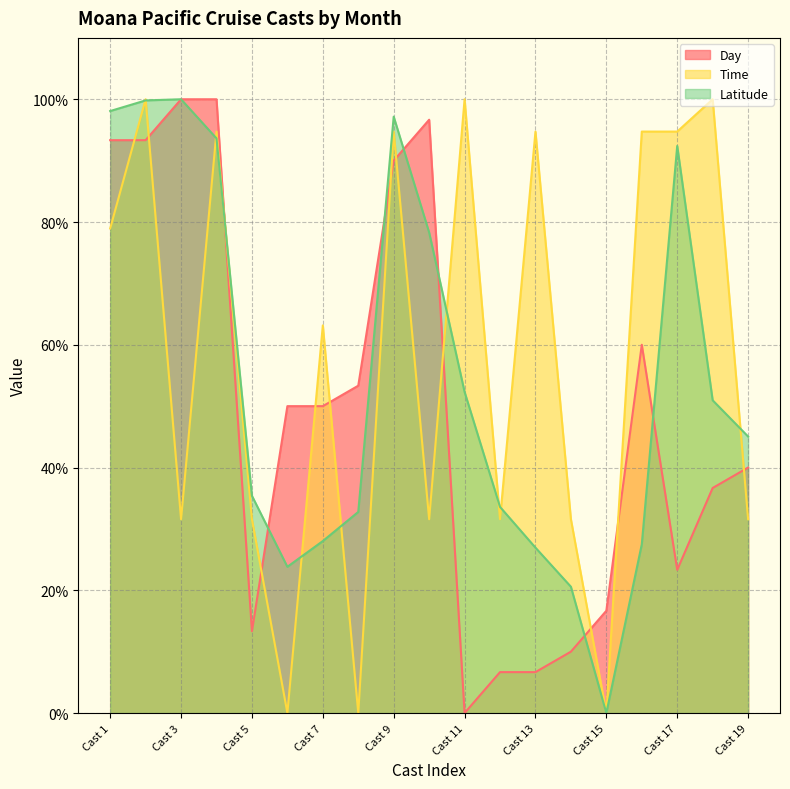

Where is the first local maximum for Latitude?

Cast 3